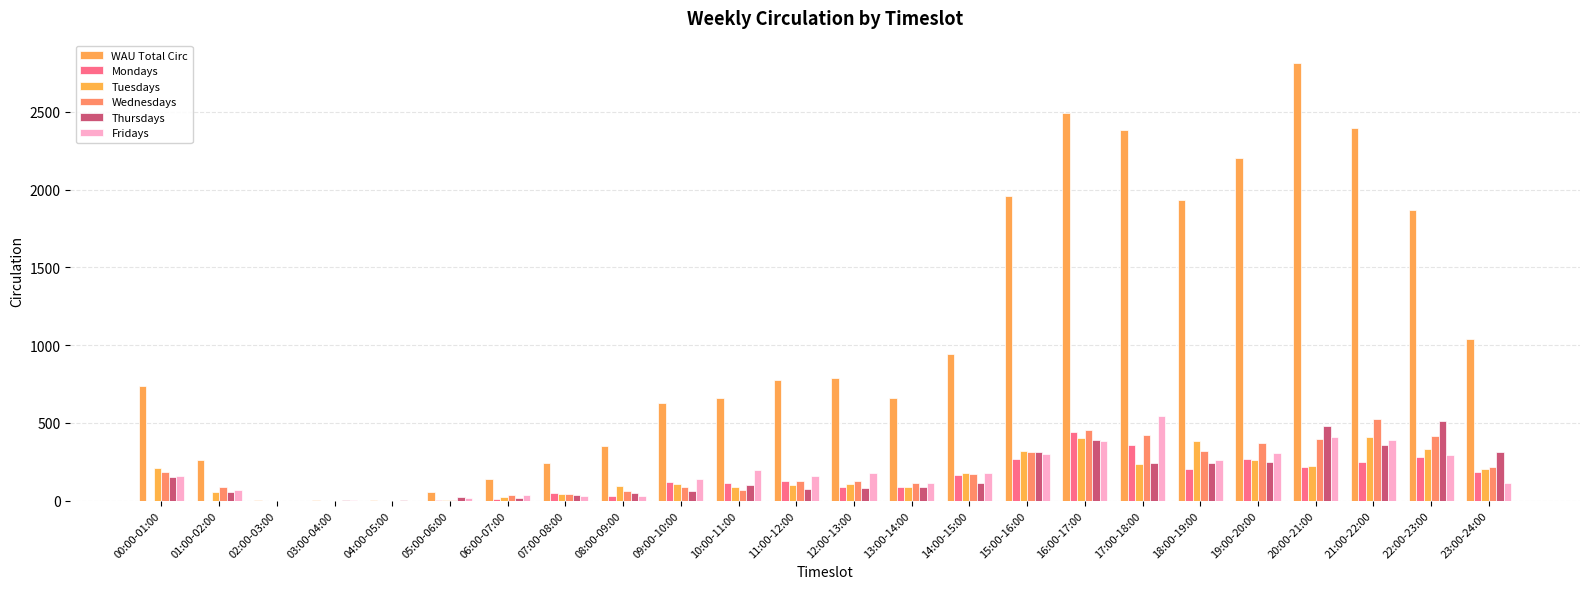

List the labels in order of Thursdays value, smallest first.

02:00-03:00, 03:00-04:00, 04:00-05:00, 06:00-07:00, 05:00-06:00, 07:00-08:00, 08:00-09:00, 01:00-02:00, 09:00-10:00, 11:00-12:00, 12:00-13:00, 13:00-14:00, 10:00-11:00, 14:00-15:00, 00:00-01:00, 17:00-18:00, 18:00-19:00, 19:00-20:00, 15:00-16:00, 23:00-24:00, 21:00-22:00, 16:00-17:00, 20:00-21:00, 22:00-23:00